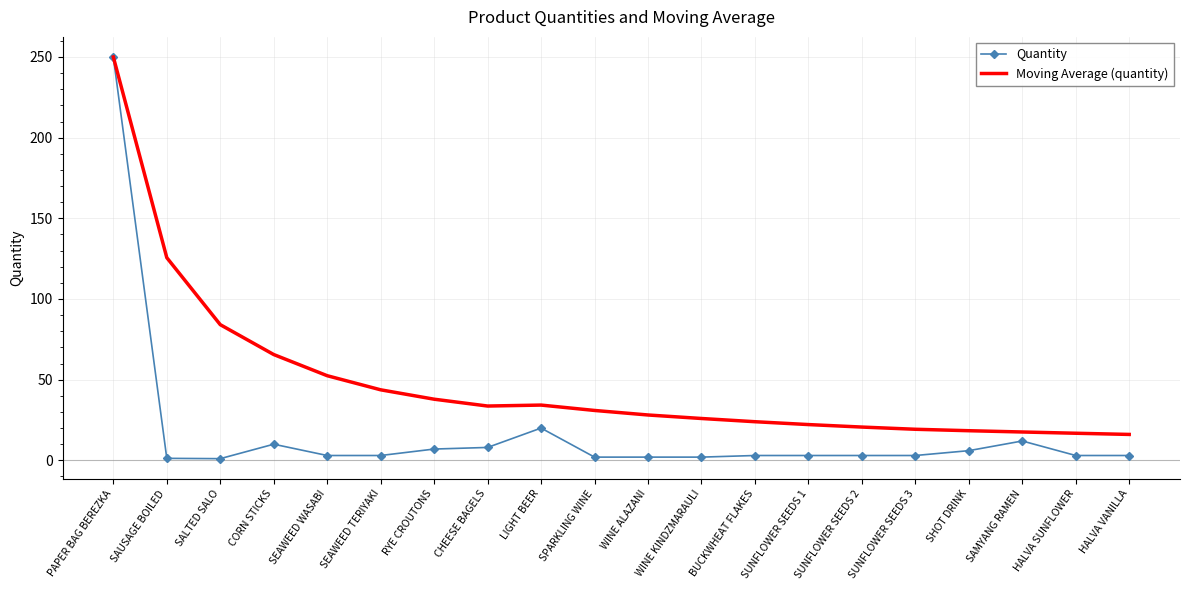

Is it true that Quantity equals 7.0 at RYE CROUTONS?

True